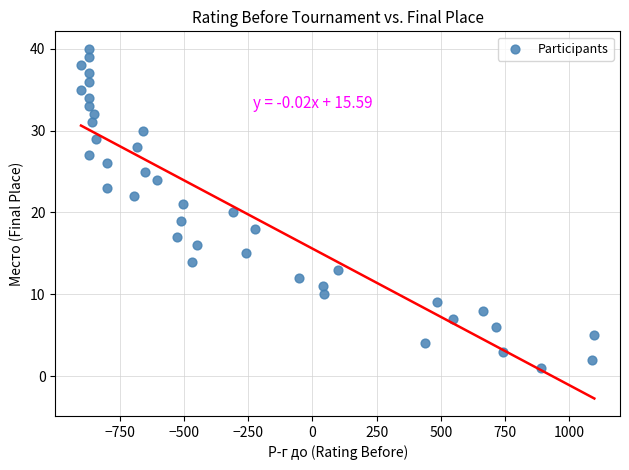

What is the range of Y values (max minus min)?

39